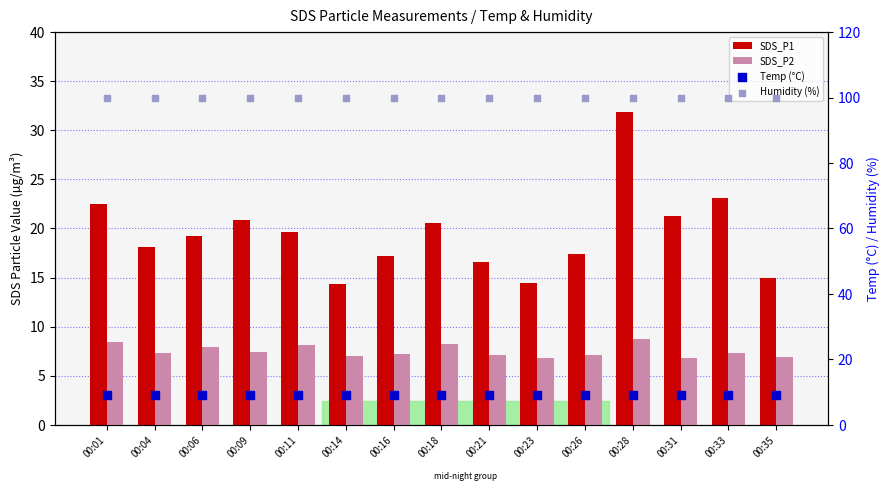

At how many categories does at least one series exceed 45?

15